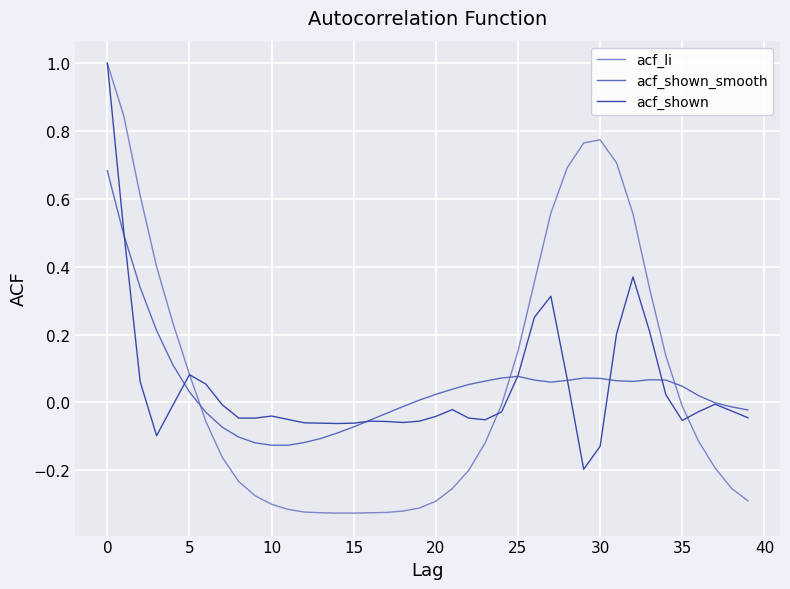

Which series ends up on top after the final intersection of acf_li and acf_shown_smooth?

acf_shown_smooth